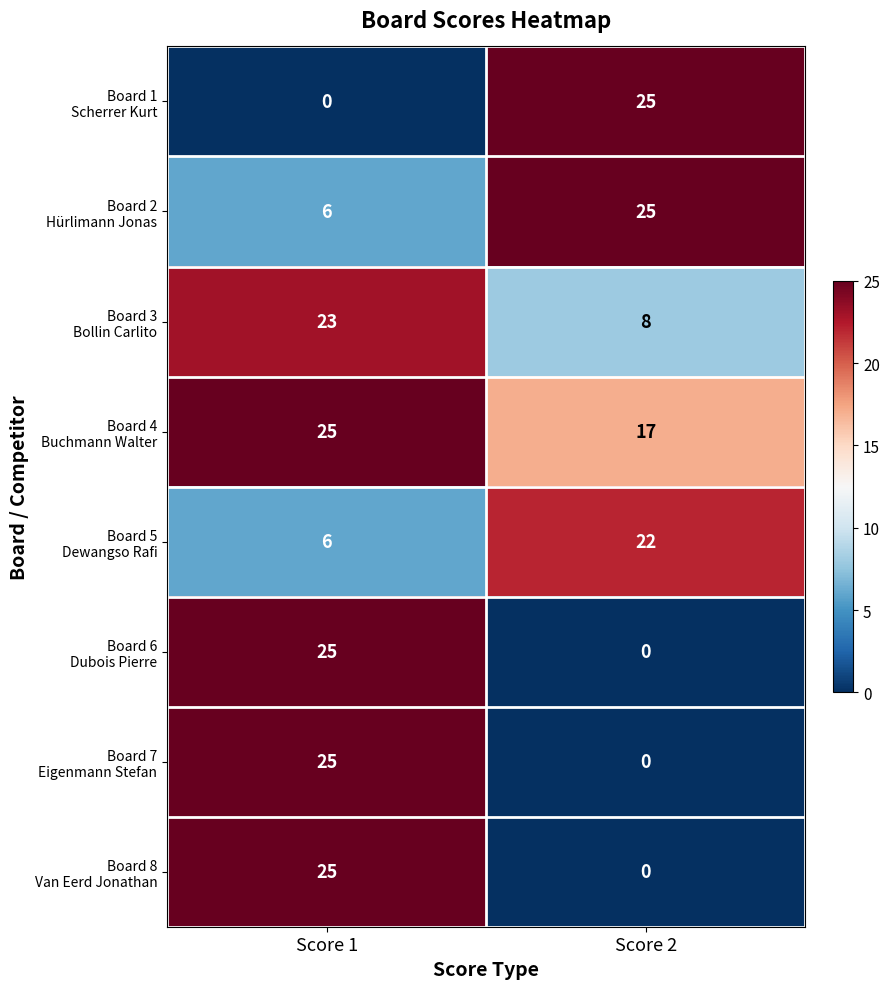

What is the spread (max minus min) of values at Score 2?

25